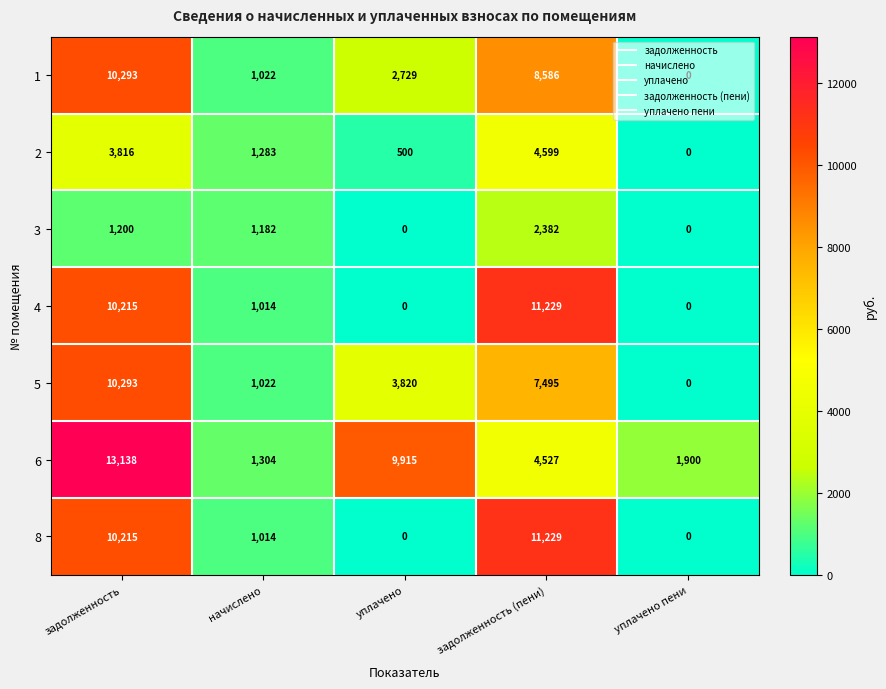

What is the sum of all 4 values?

22458